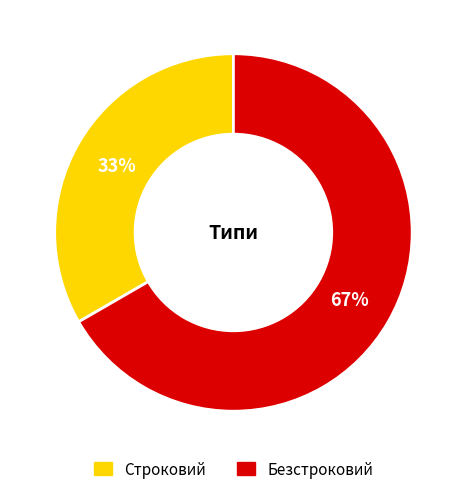

How many segments does this pie chart have?

2